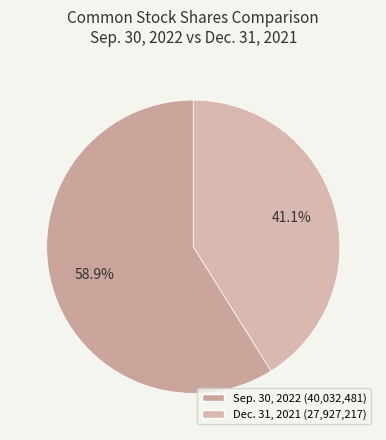

Count the number of slices in the pie.

2